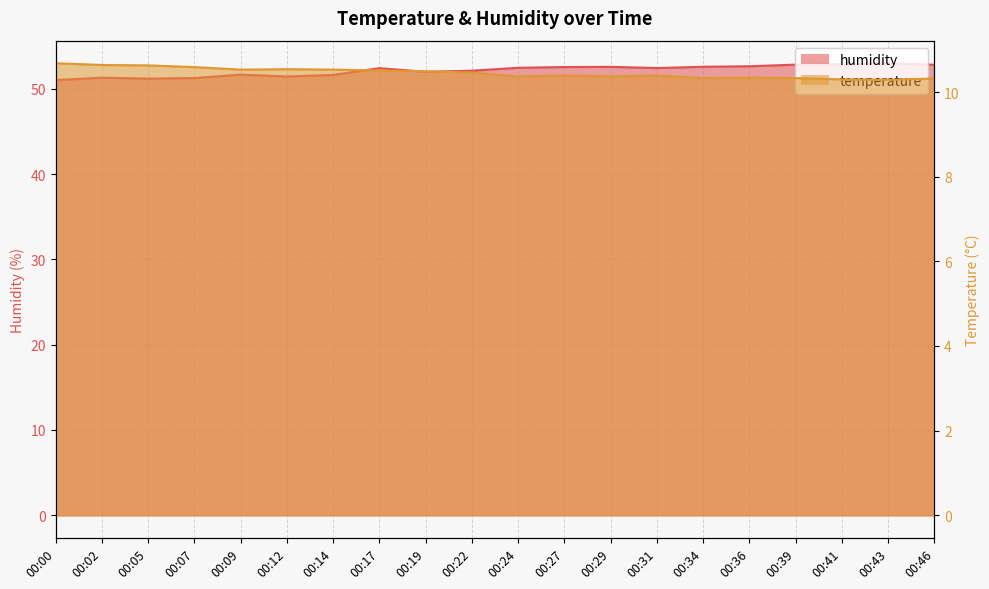

At 00:24, list the series in order from smallest to largest.

temperature, humidity